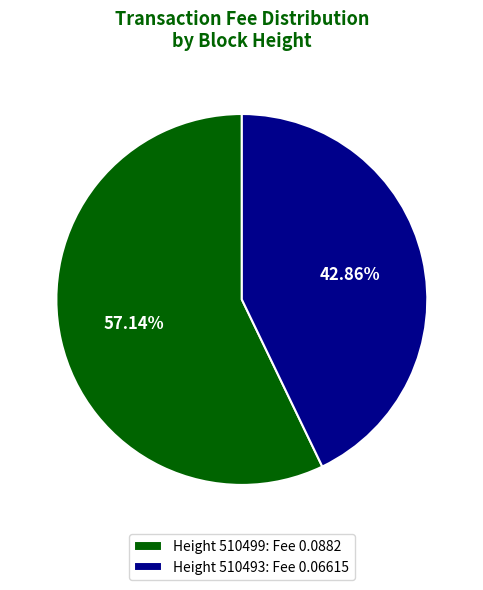

Between Height 510493: Fee 0.06615 and Height 510499: Fee 0.0882, which is larger?

Height 510499: Fee 0.0882